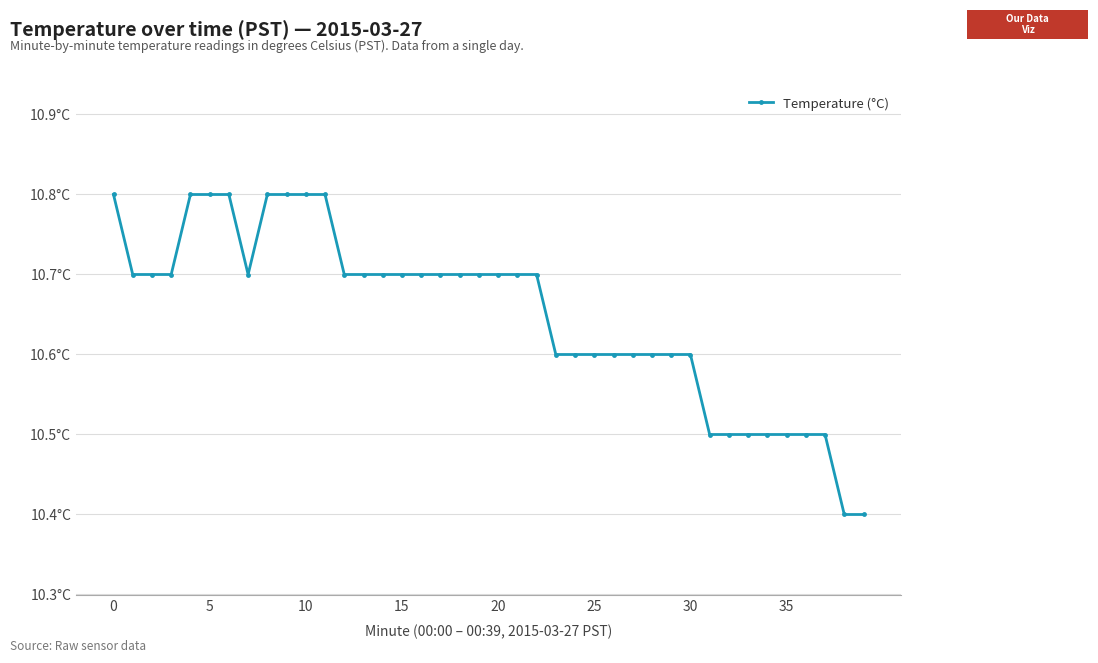

Does the chart display data point markers on the line(s)?

Yes